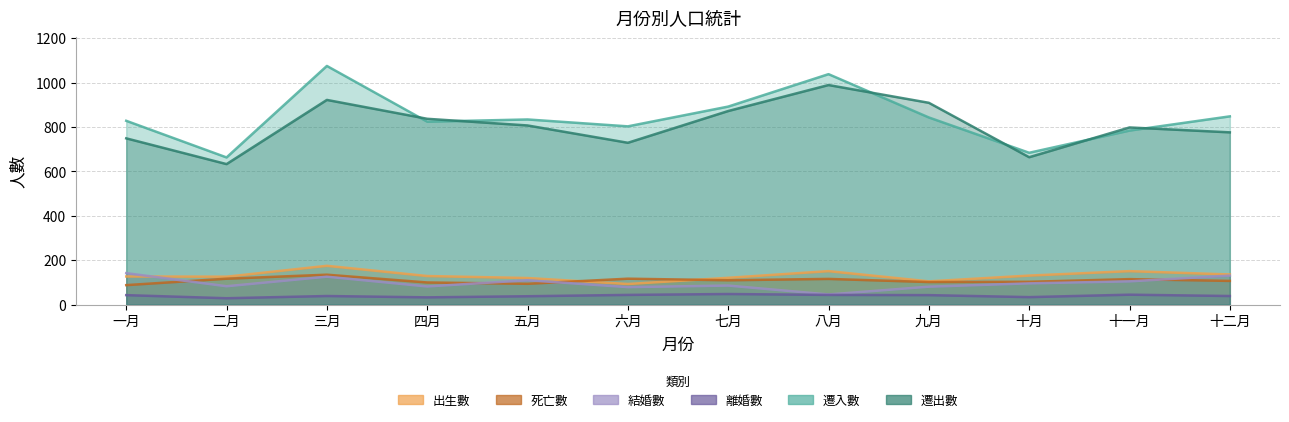

Reading left to right, list all the values displayed in this chart.

出生數: 127	126	175	129	120	93	121	151	105	131	151	136
死亡數: 88	117	135	100	94	117	110	116	102	103	115	107
結婚數: 142	83	126	82	110	79	86	46	81	96	105	131
離婚數: 43	29	39	33	38	44	48	44	43	34	45	39
遷入數: 828	663	1075	824	834	803	892	1038	843	684	784	848
遷出數: 749	633	922	837	807	729	872	989	909	664	798	776